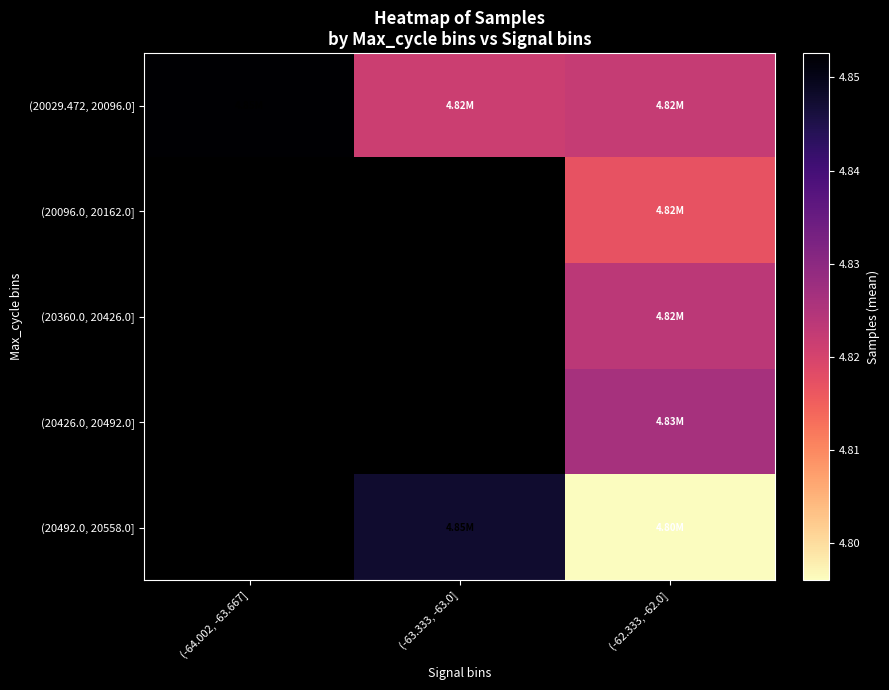

Is it true that (20492.0, 20558.0] equals 7473971.3 at (-63.333, -63.0]?

False